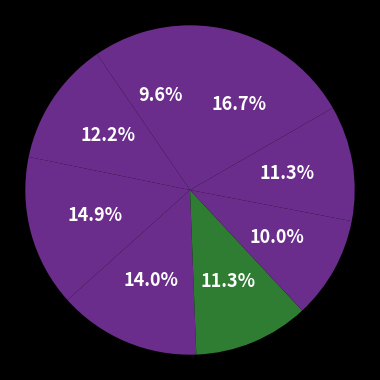

To the nearest percent, what is the average slice percentage?

13%